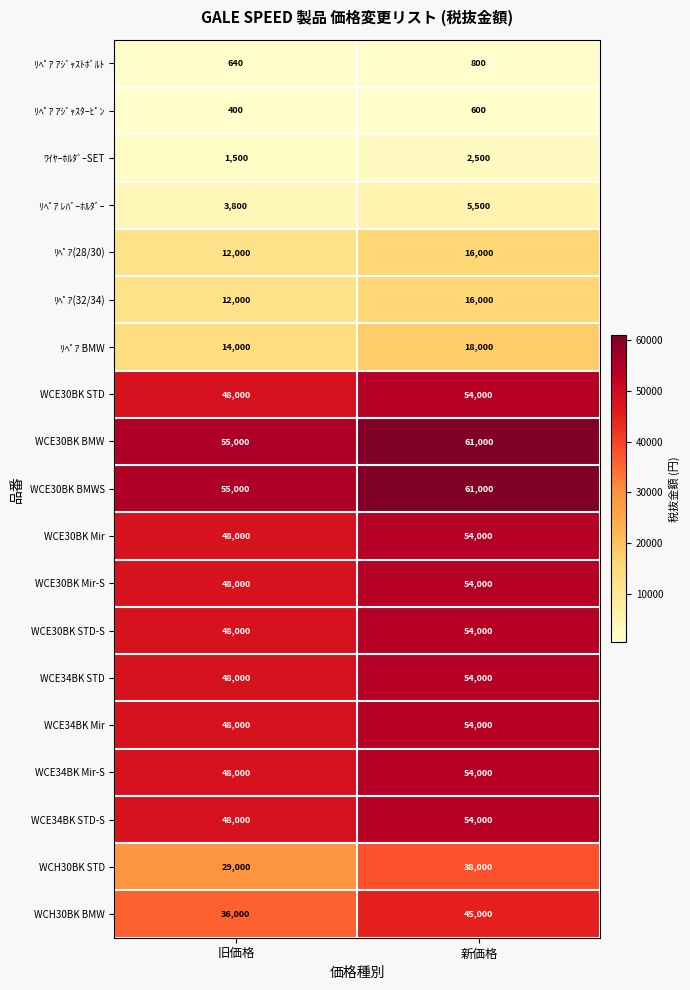

What is the maximum value shown in the chart?

61000